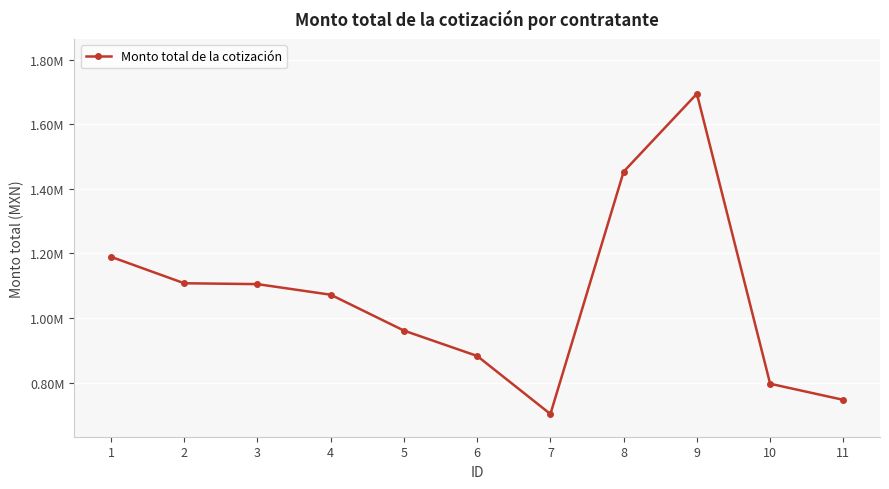

Is this an area chart (filled region under the line)?

No